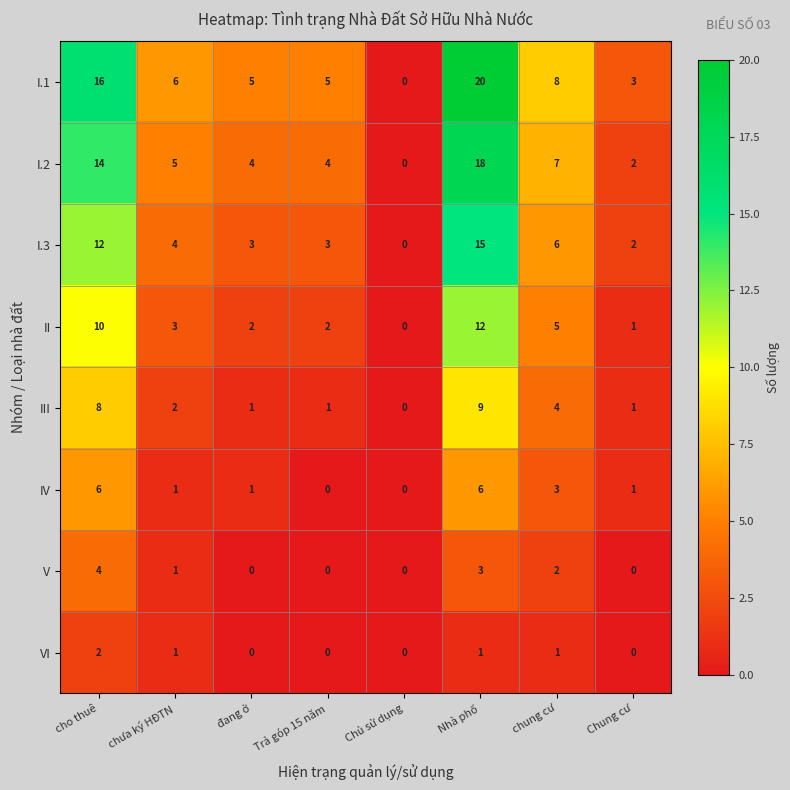

List the series in order of their peak value, highest first.

I.1, I.2, I.3, II, III, IV, V, VI